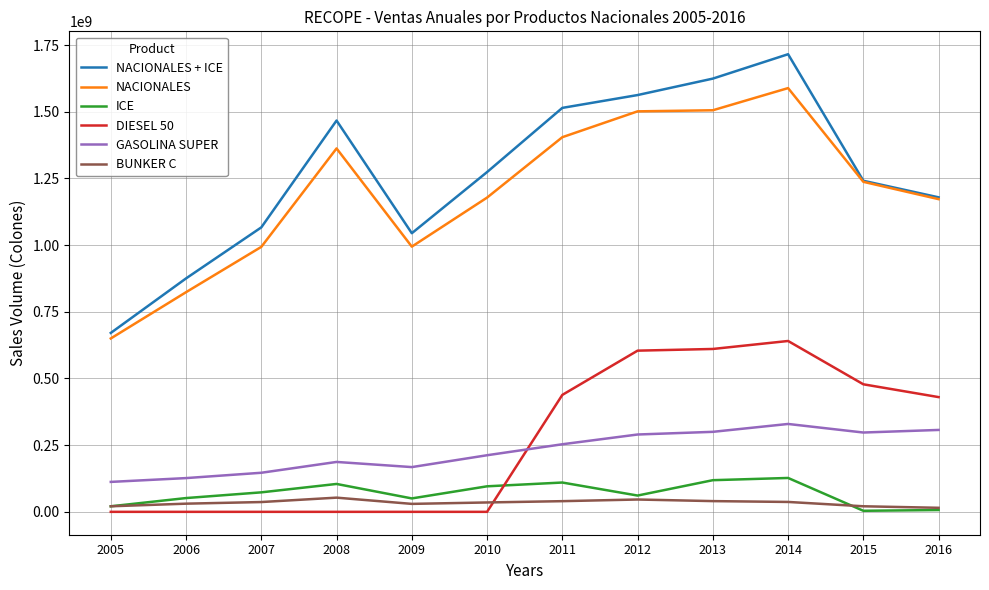

What is the spread (max minus min) of values at 2007?

1066422066.0